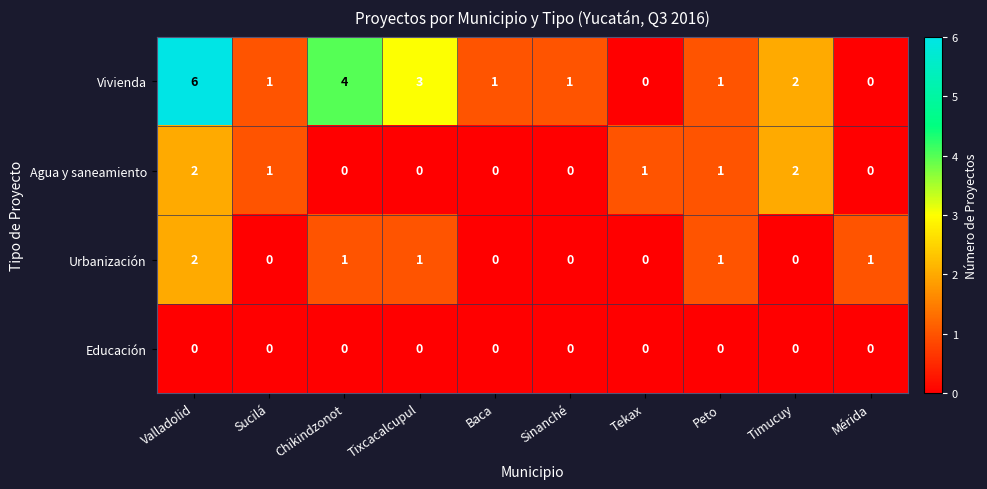

At which category does the chart reach its peak across all series?

Valladolid